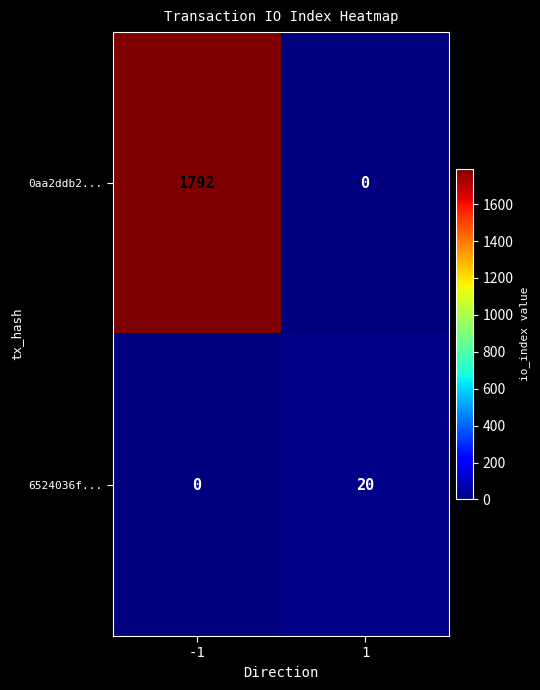

What is the average value of the 0aa2ddb2... series?

896